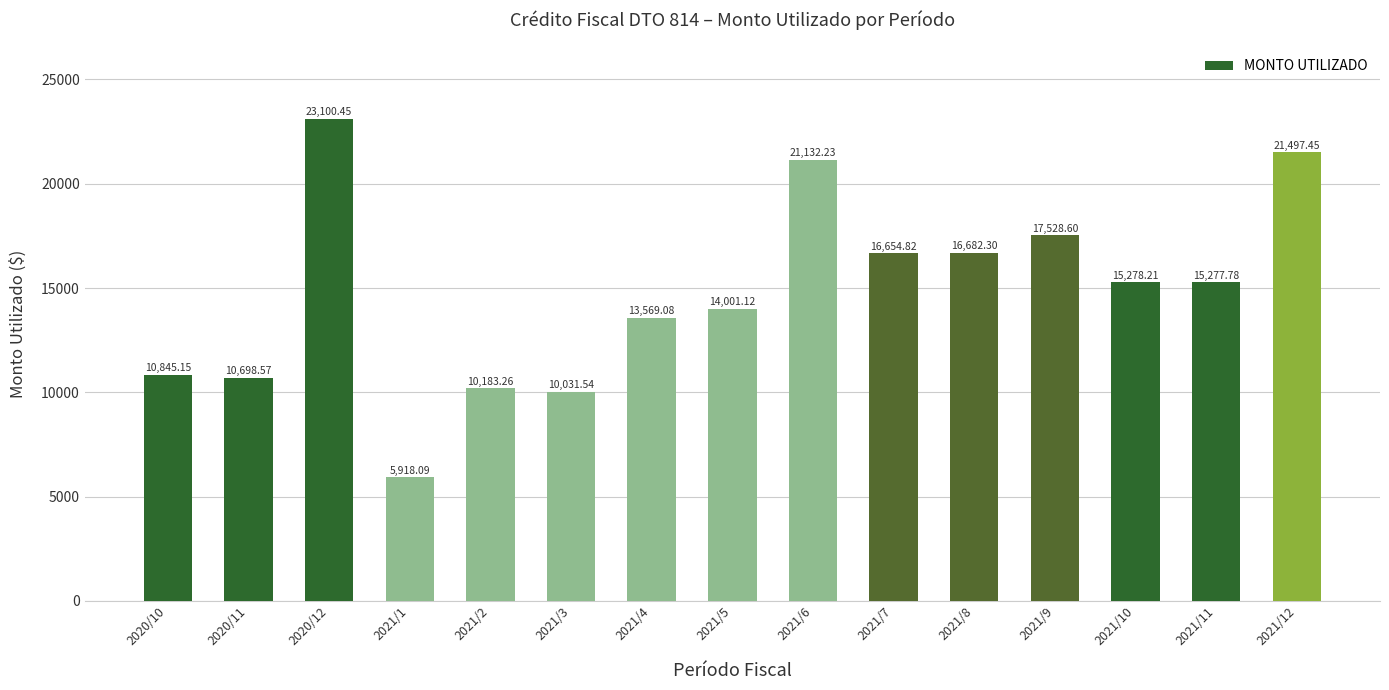

What is the difference between the maximum and second lowest values?

13068.9